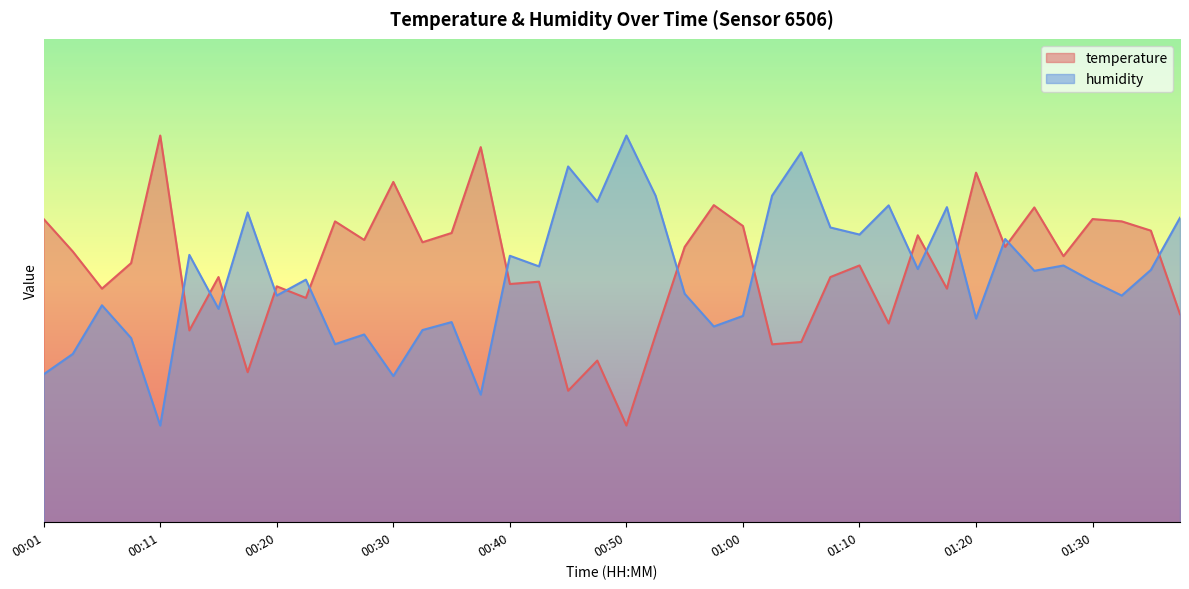

Which series has the largest total across all categories?

temperature